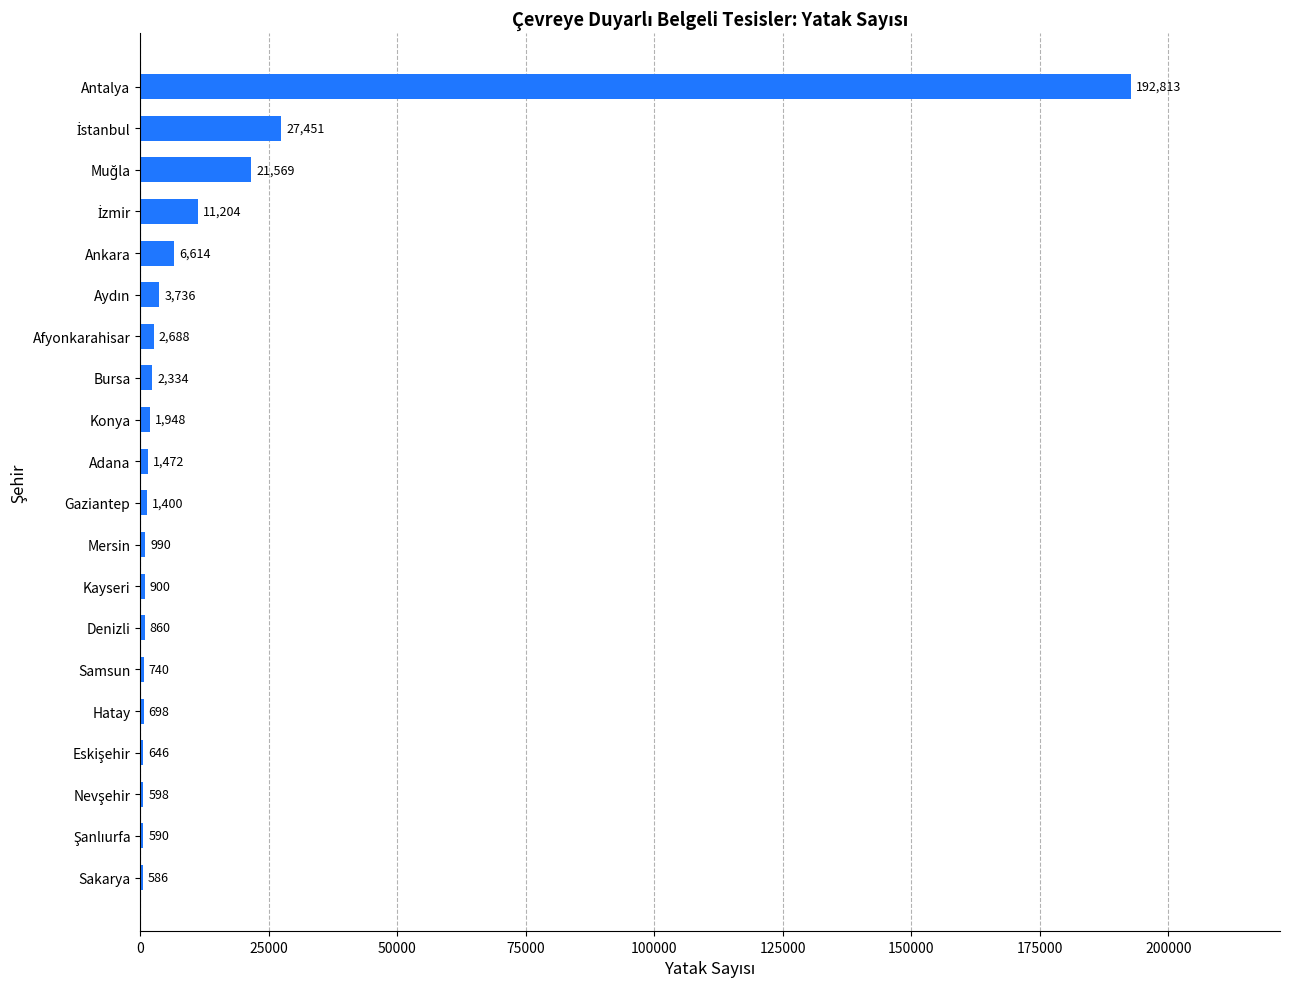

Are the bars horizontal?

Yes